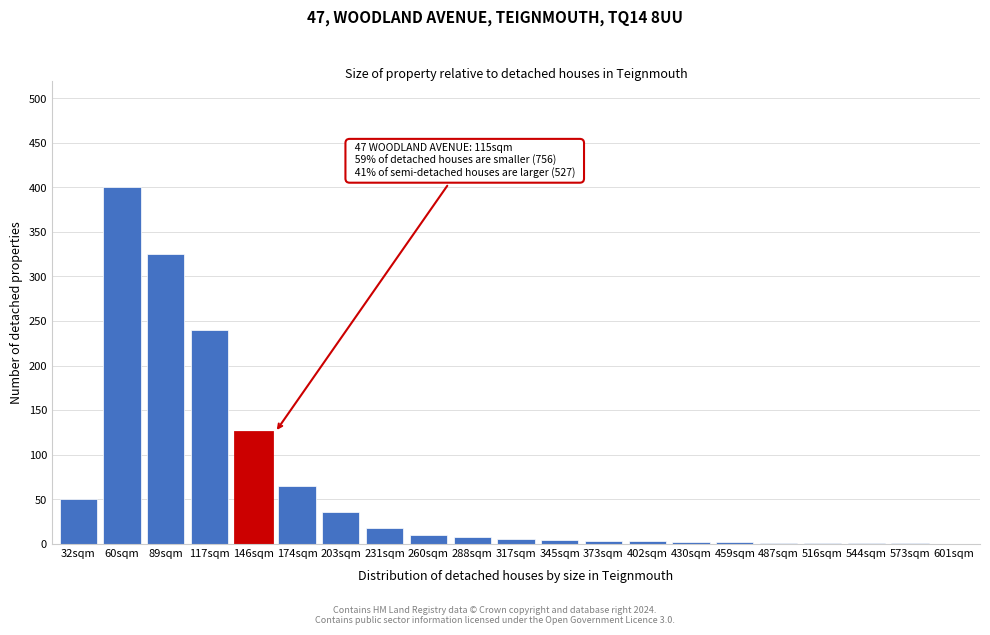

Which has a higher value, 601sqm or 203sqm?

203sqm